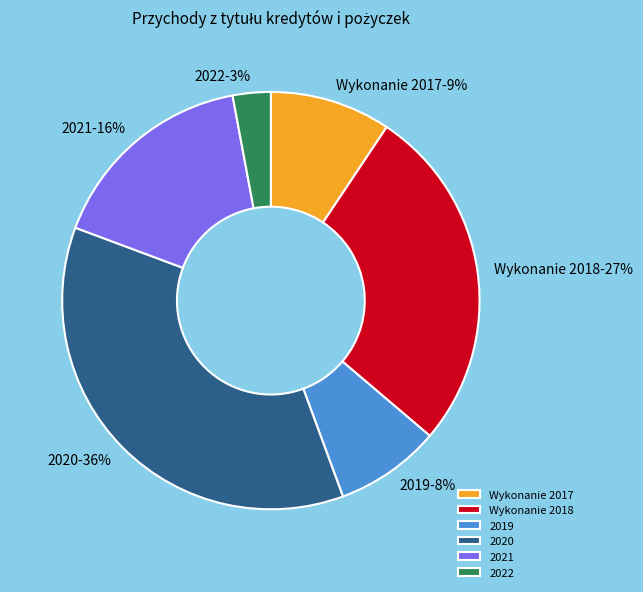

Count the number of slices in the pie.

6